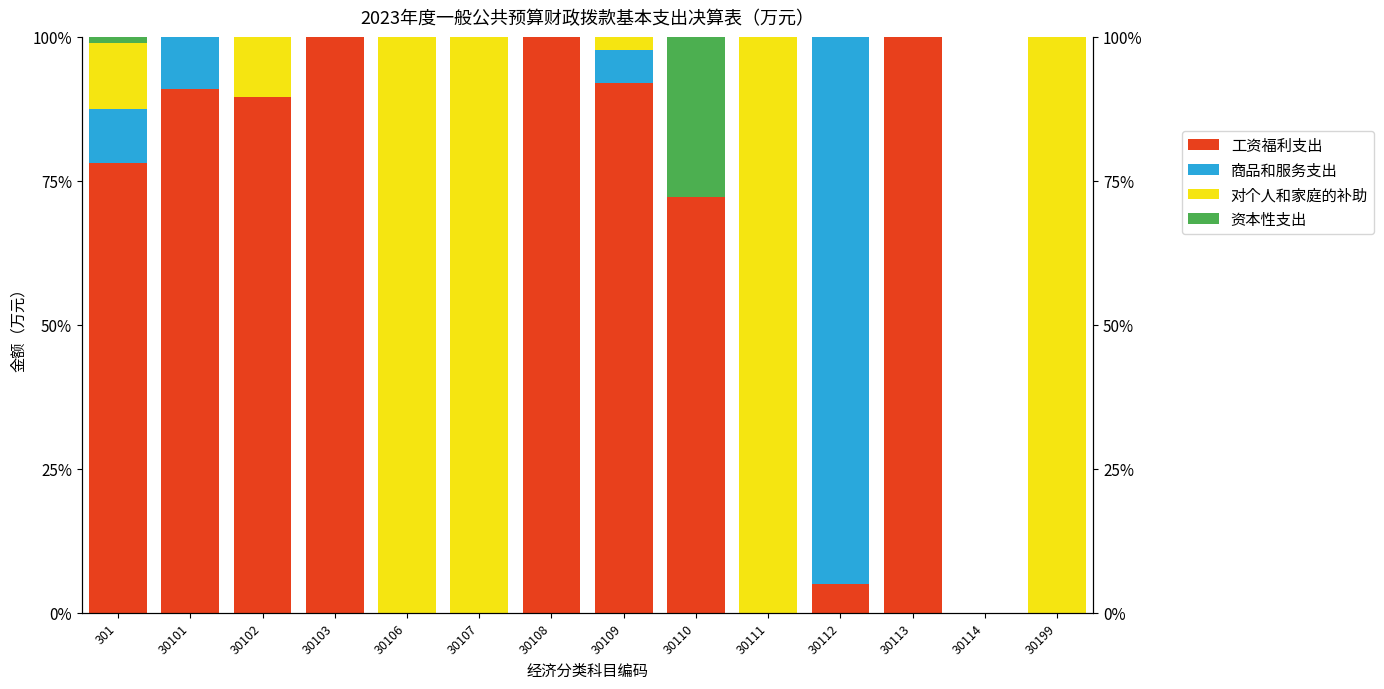

Between 30106 and 30110, which series saw the biggest shift?

对个人和家庭的补助